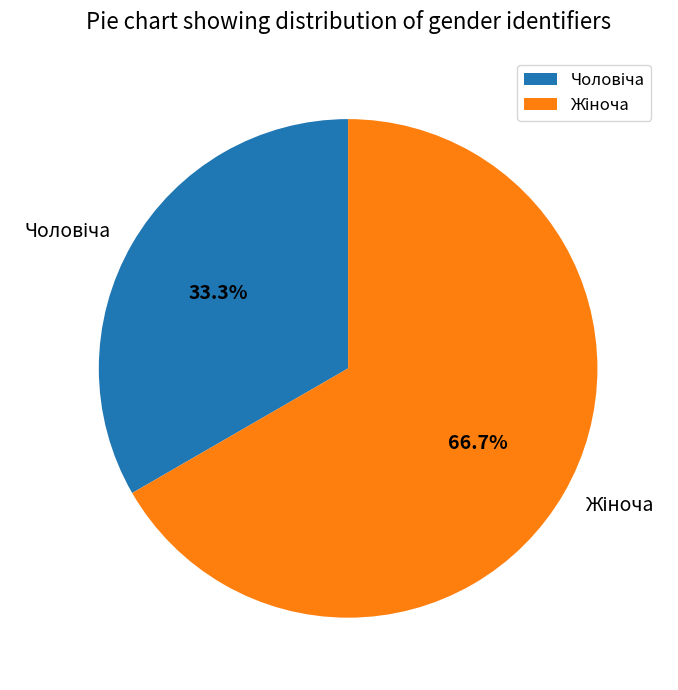

Is there a majority slice in this chart?

Yes